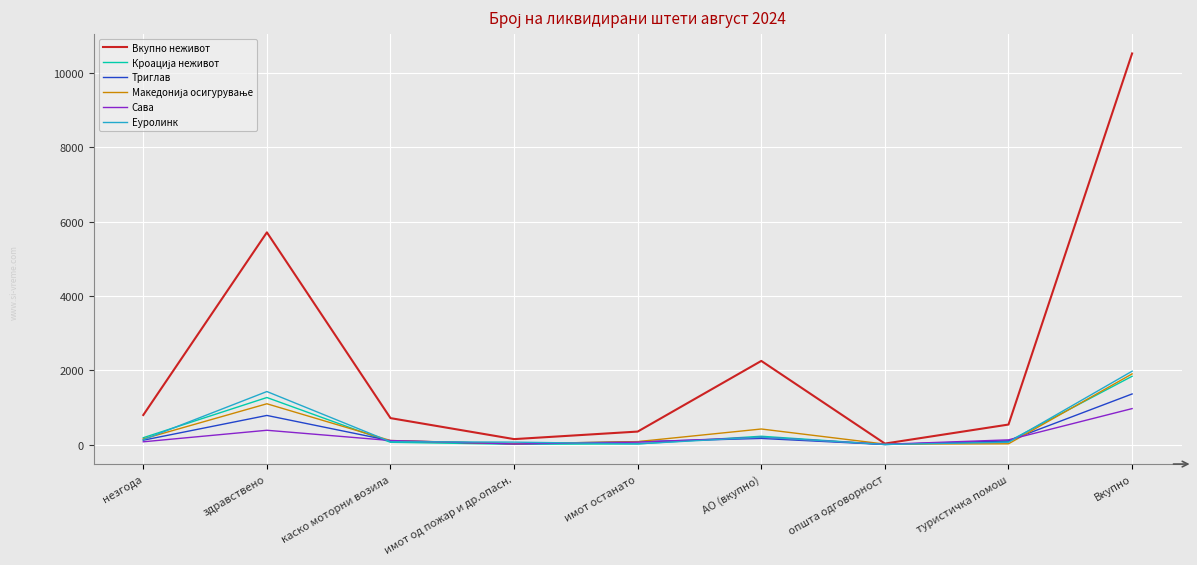

What is the spread (max minus min) of values at АО (вкупно)?

2086